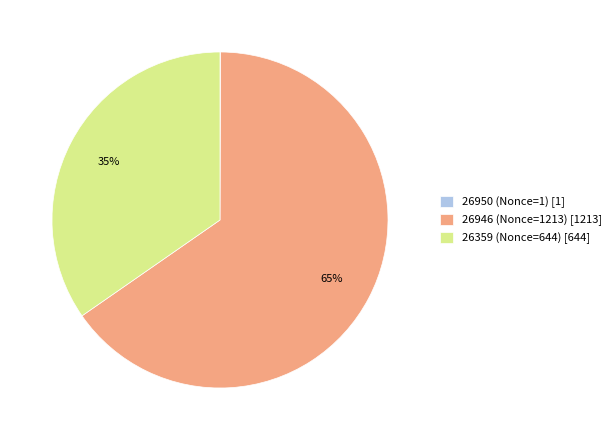

Which slice is the largest?

26946 (Nonce=1213) [1213]